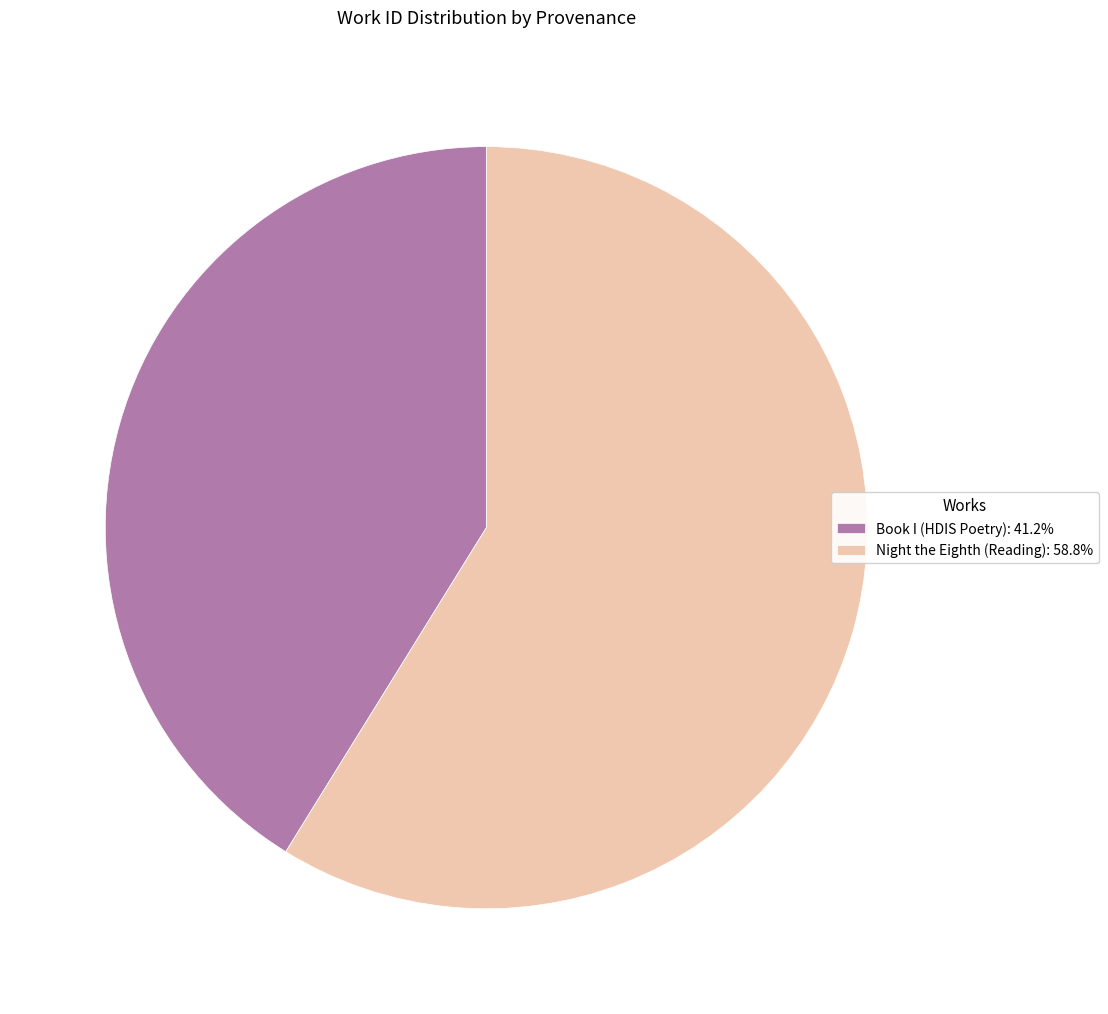

Which slice is the largest?

Night the Eighth (Reading)